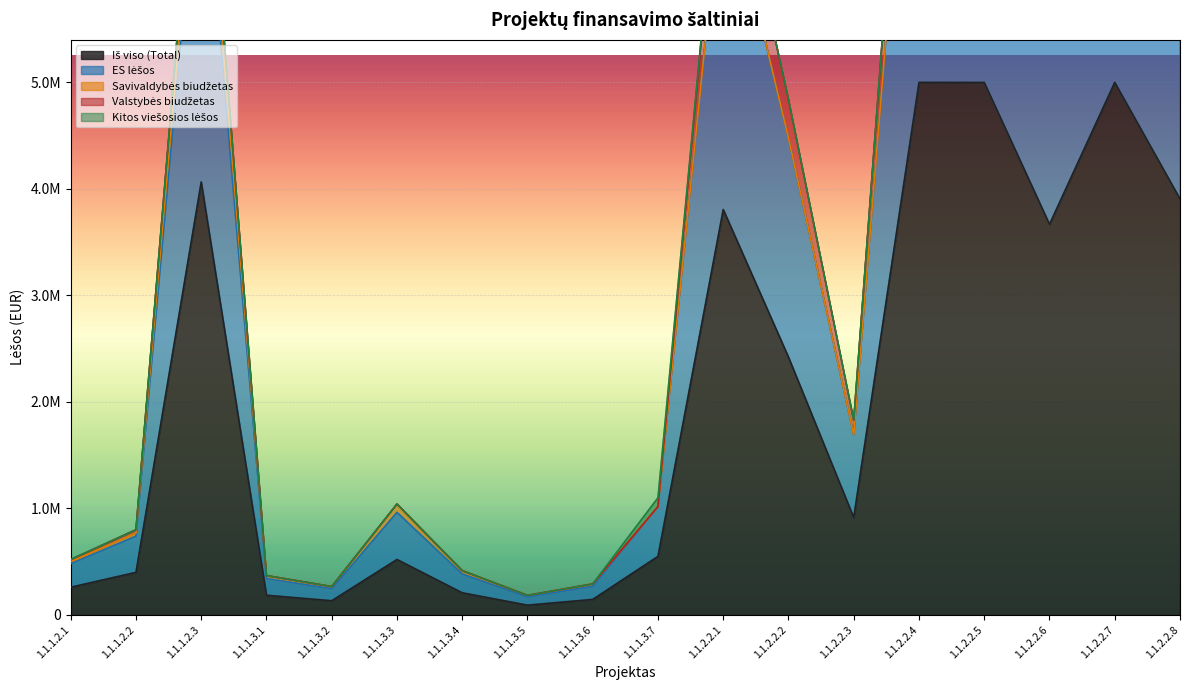

At which category is the sum across all series the highest?

1.1.2.2.4